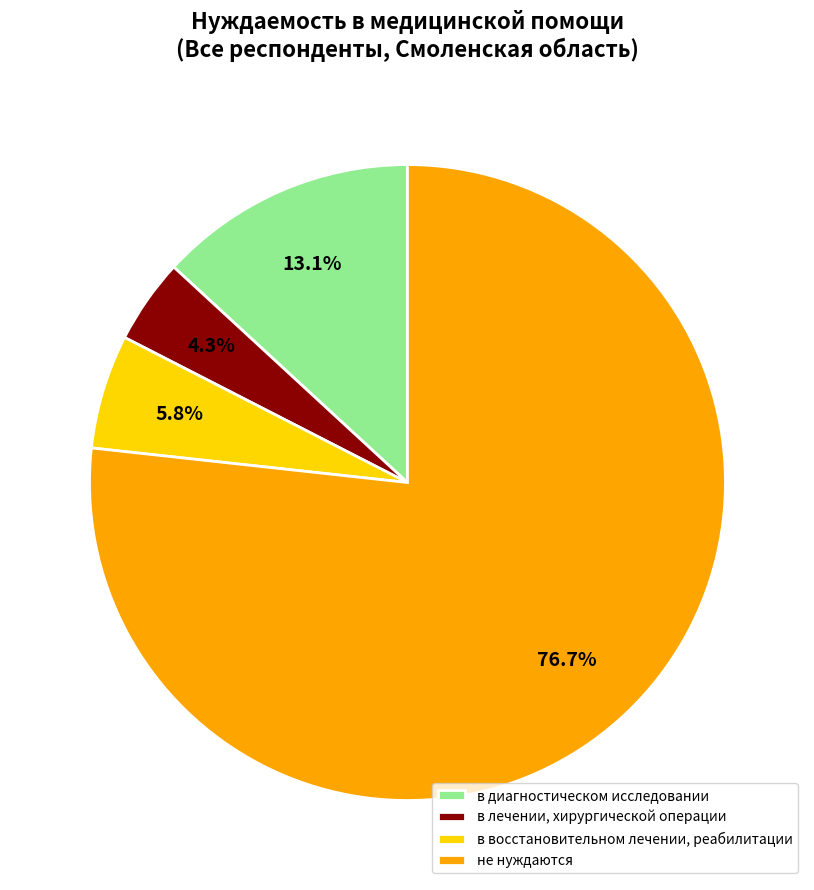

To the nearest percent, what portion does не нуждаются represent?

77%